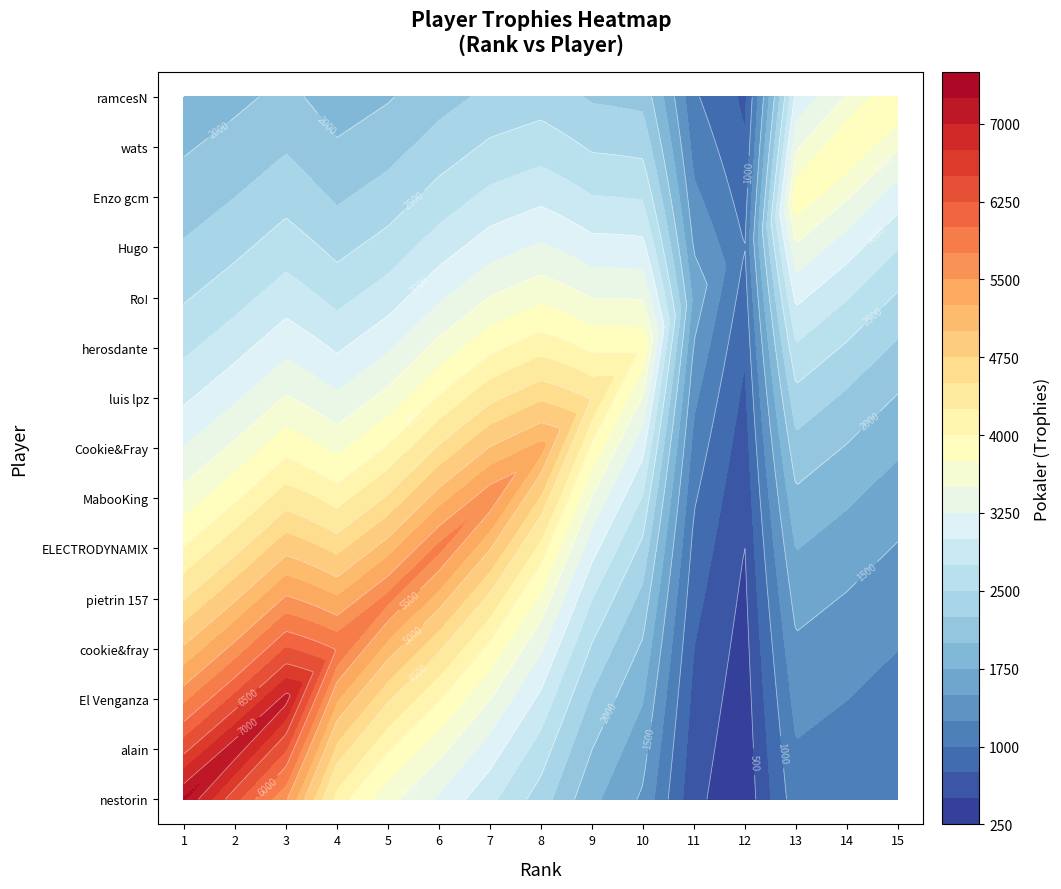

Between 4 and 13, which is larger?

4